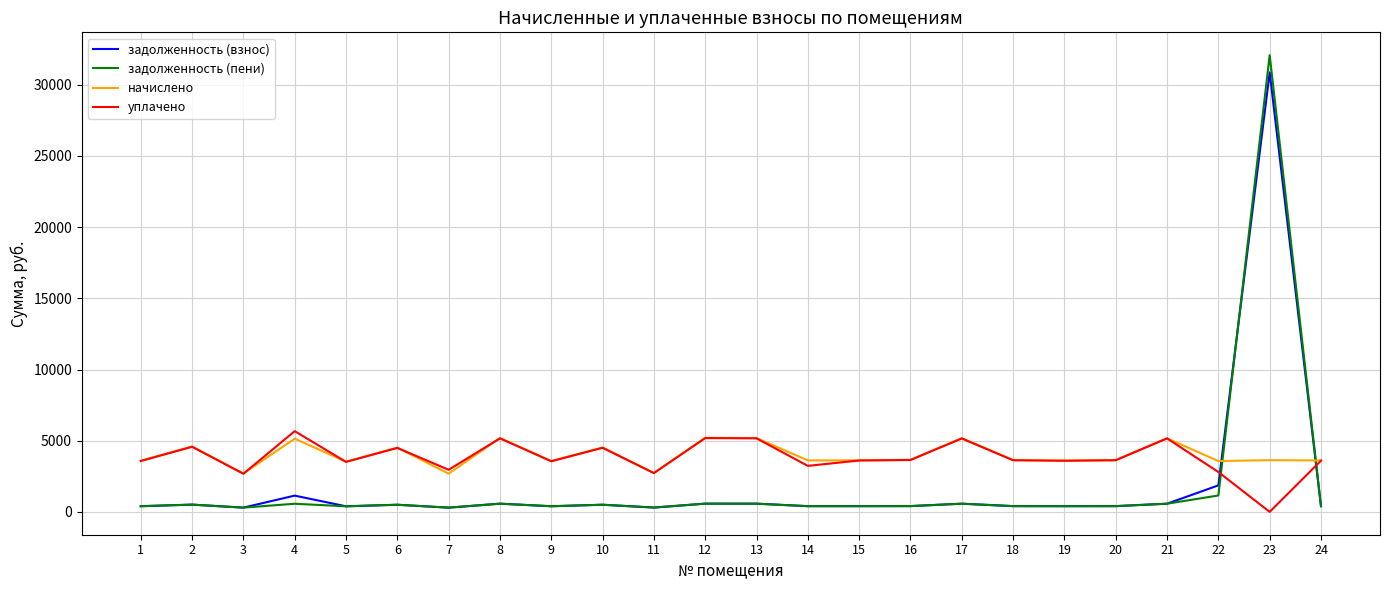

What is the greatest value displayed?

32080.0